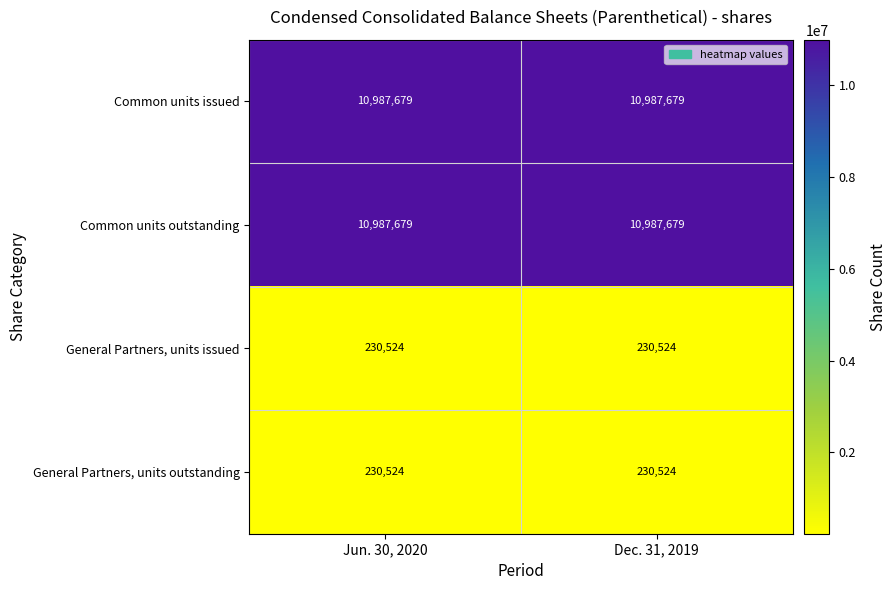

What is the approximate value of Common units issued at Jun. 30, 2020?

10987679